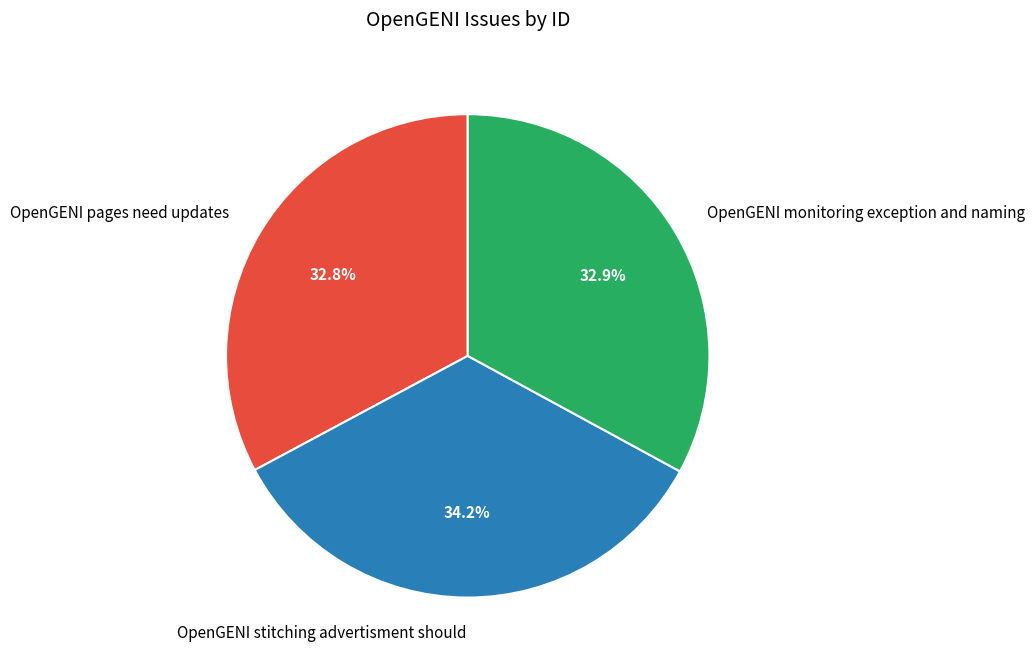

Combined, do OpenGENI pages need updates and OpenGENI monitoring exception and naming account for over 50%?

Yes